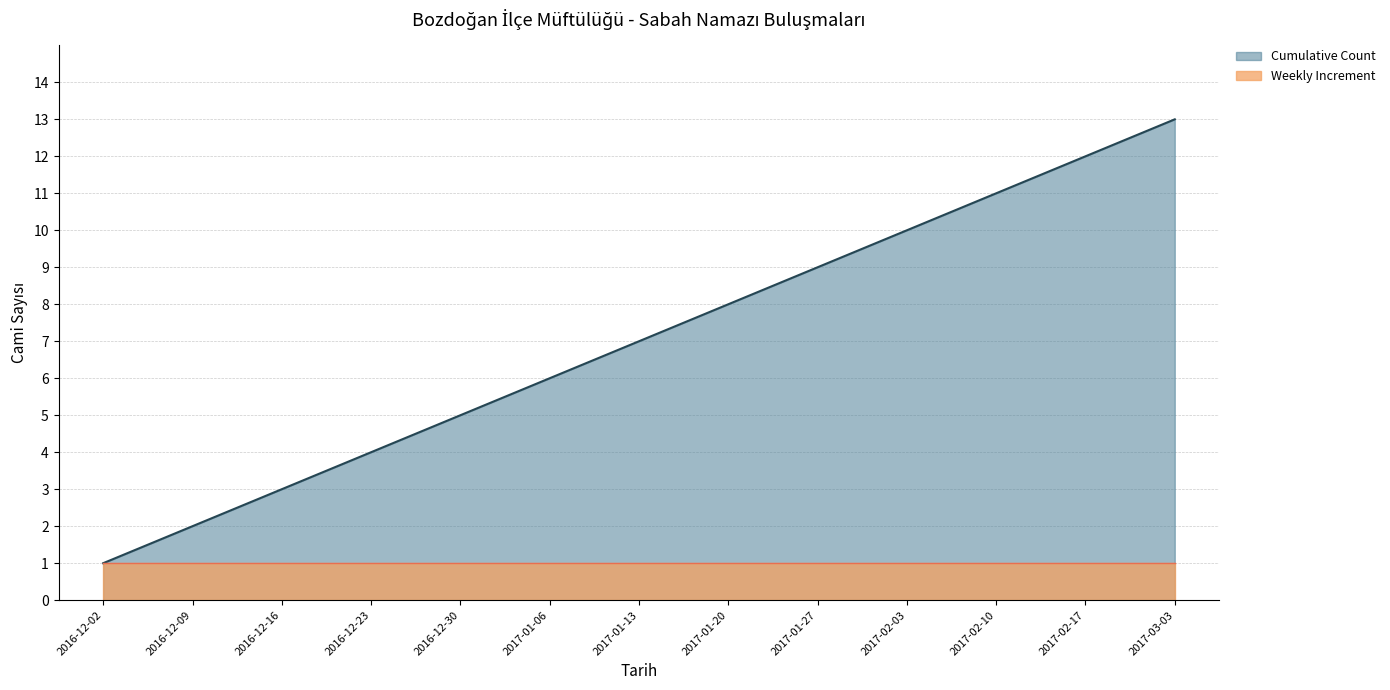

What position from the left is 2016-12-23?

4